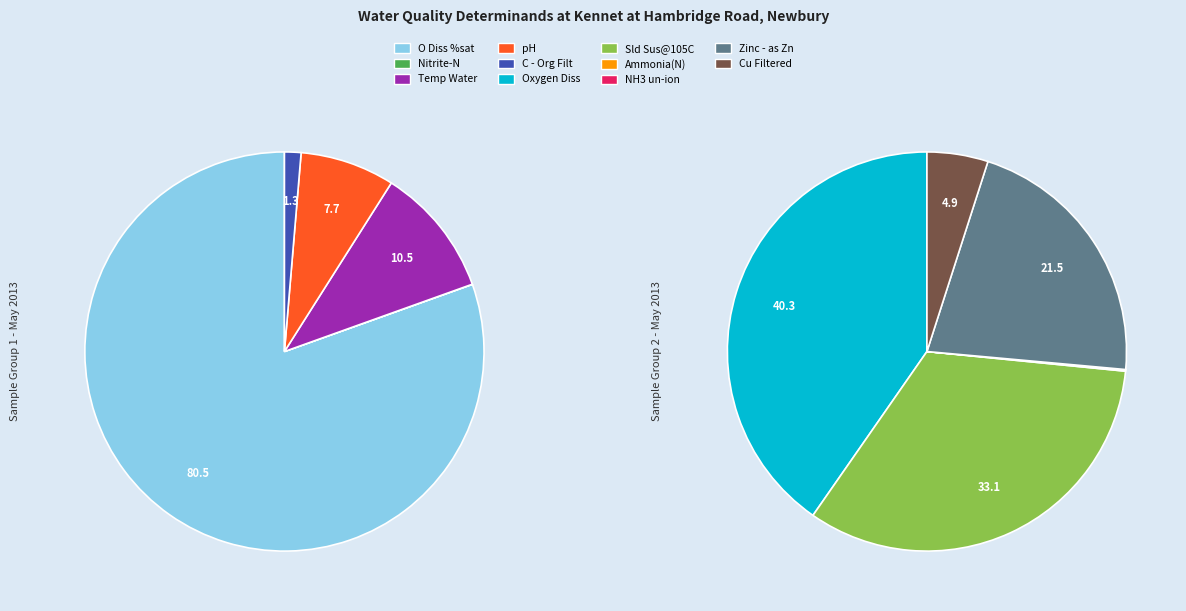

Which category has the biggest portion of the pie?

O Diss %sat